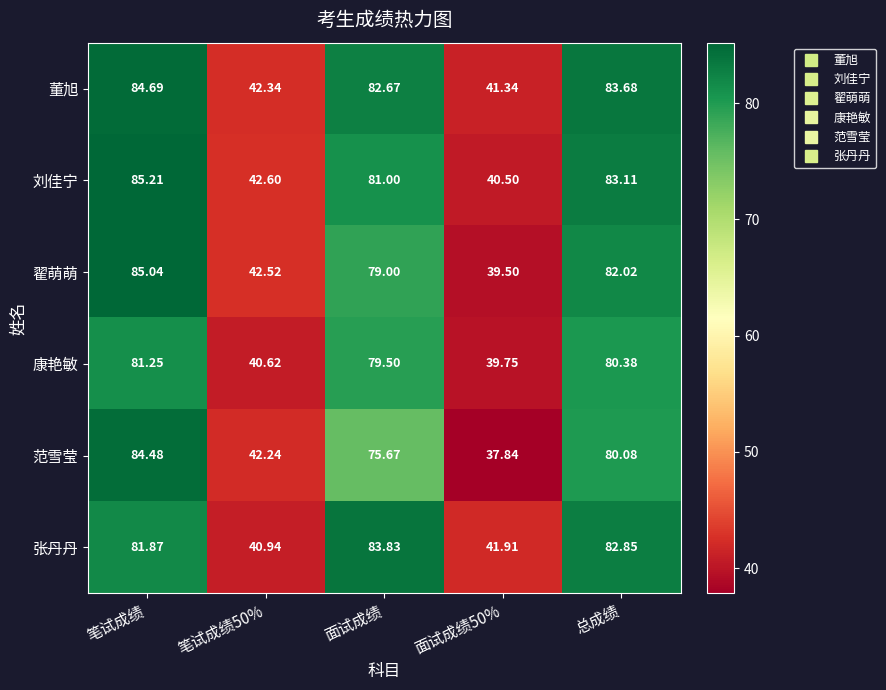

What is the greatest value displayed?

85.2